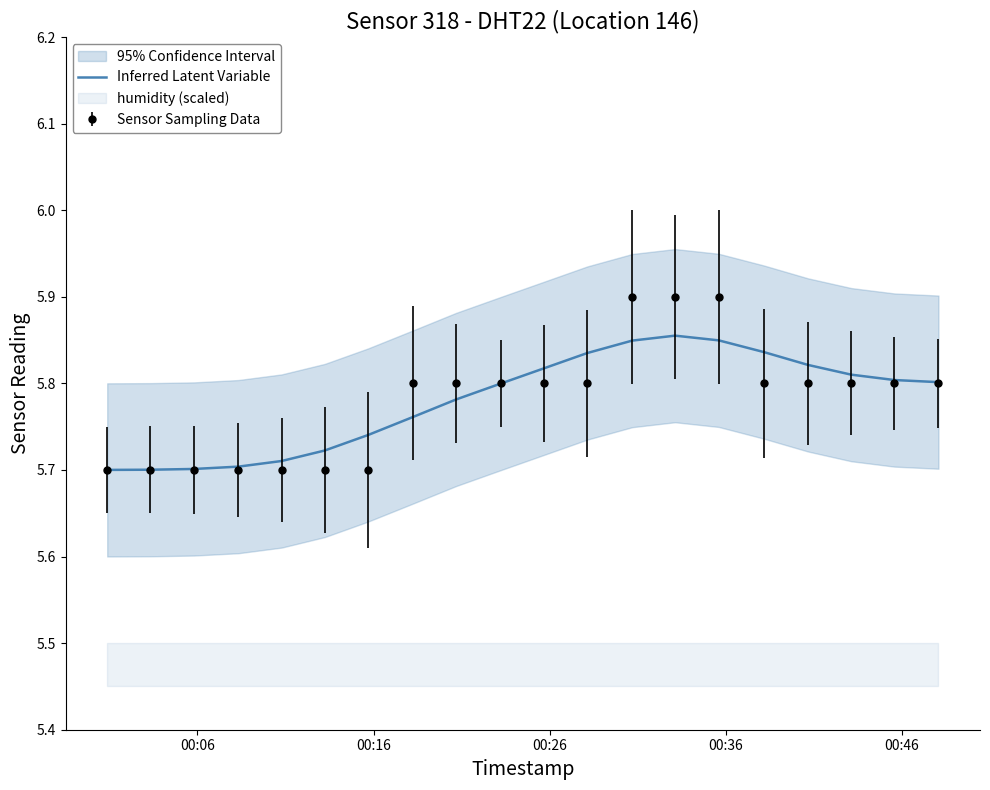

What is the value of the 1st point from the left?

5.7